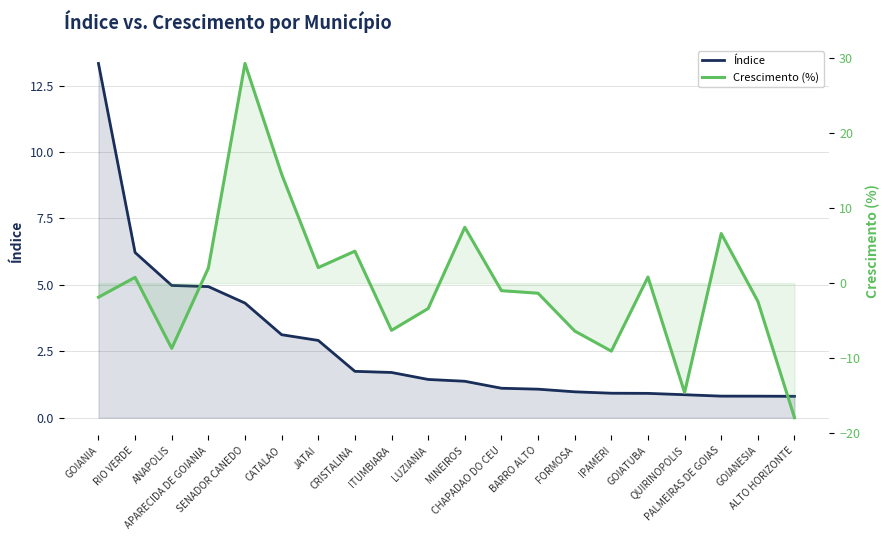

Reading right to left, what are all the values shown in this chart?

Índice: ALTO HORIZONTE=0.8	GOIANESIA=0.8	PALMEIRAS DE GOIAS=0.8	QUIRINOPOLIS=0.9	GOIATUBA=0.9	IPAMERI=0.9	FORMOSA=1.0	BARRO ALTO=1.1	CHAPADAO DO CEU=1.1	MINEIROS=1.4	LUZIANIA=1.4	ITUMBIARA=1.7	CRISTALINA=1.7	JATAI=2.9	CATALAO=3.1	SENADOR CANEDO=4.3	APARECIDA DE GOIANIA=4.9	ANAPOLIS=5.0	RIO VERDE=6.2	GOIANIA=13.3
Crescimento (%): ALTO HORIZONTE=-17.9	GOIANESIA=-2.4	PALMEIRAS DE GOIAS=6.6	QUIRINOPOLIS=-14.6	GOIATUBA=0.8	IPAMERI=-9.1	FORMOSA=-6.4	BARRO ALTO=-1.3	CHAPADAO DO CEU=-1.0	MINEIROS=7.5	LUZIANIA=-3.4	ITUMBIARA=-6.3	CRISTALINA=4.3	JATAI=2.1	CATALAO=14.5	SENADOR CANEDO=29.3	APARECIDA DE GOIANIA=2.0	ANAPOLIS=-8.7	RIO VERDE=0.8	GOIANIA=-1.9